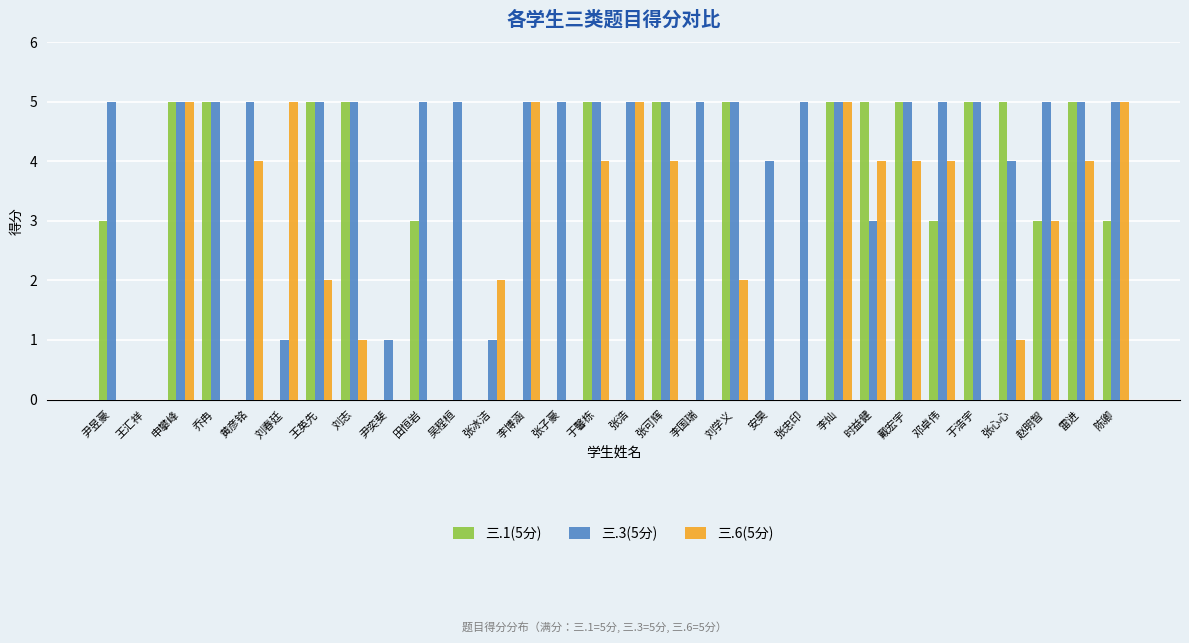

Read the 三.6(5分) value at 张浩.

5